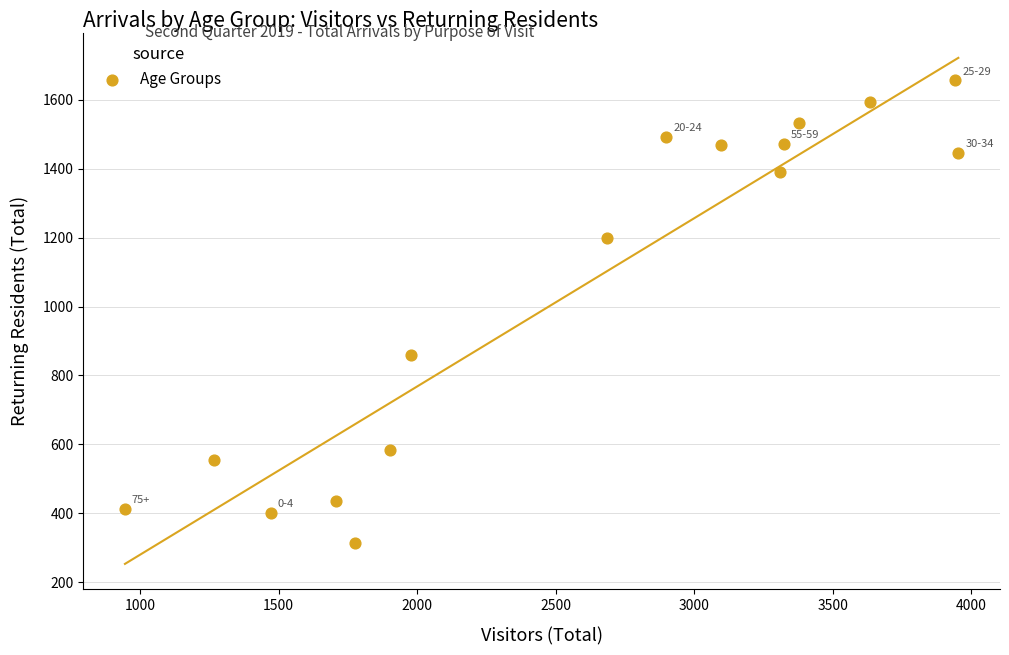

What Y value in the scatter plot is closest to 985?

860